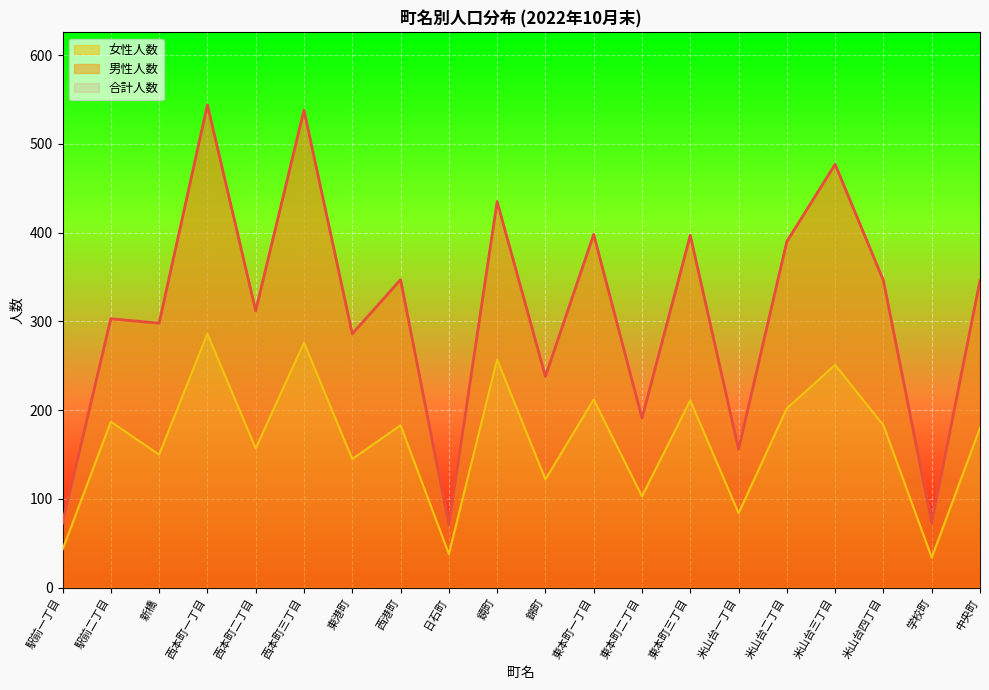

The value of 合計人数 at 東本町一丁目 is 398. True or false?

True